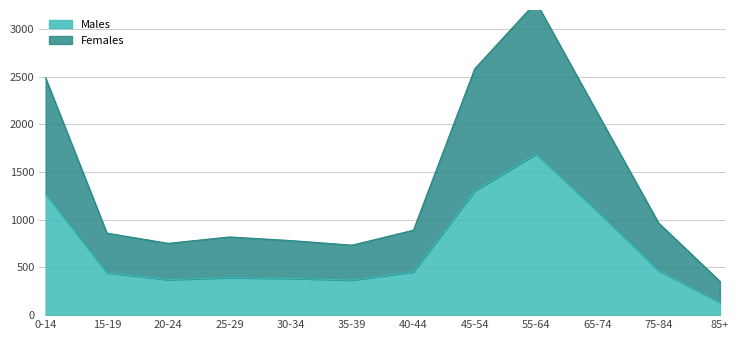

List the series in order of their overall mean, lowest first.

Males, Females